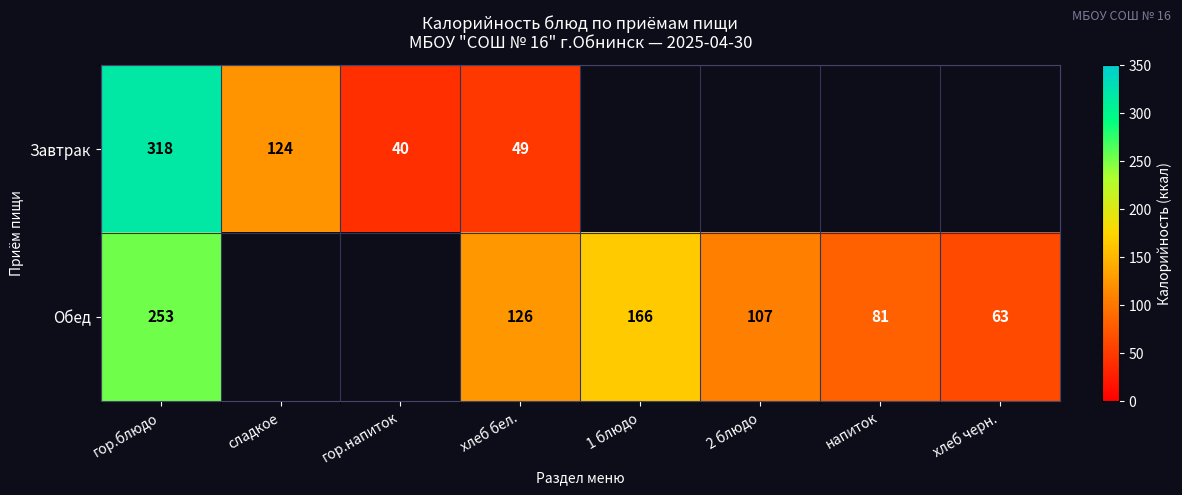

What is the total value across all series at гор.блюдо?

571